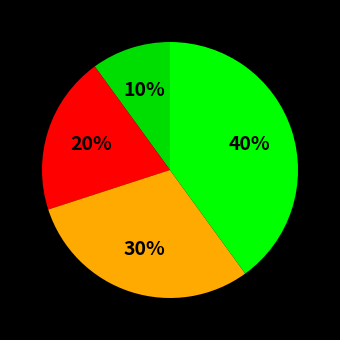

How many slices are in this pie chart?

4